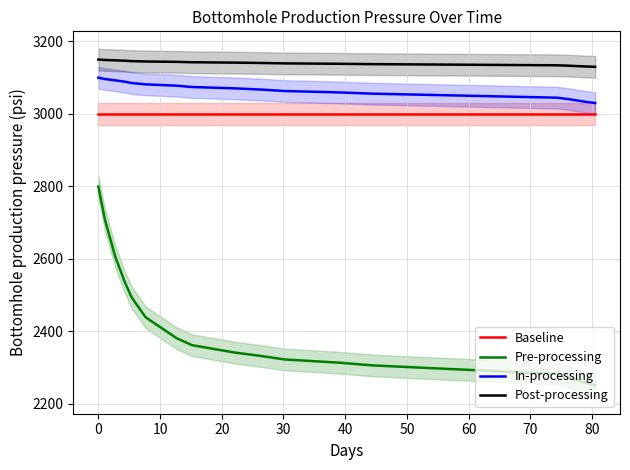

True or false: Baseline and In-processing cross at least once.

False